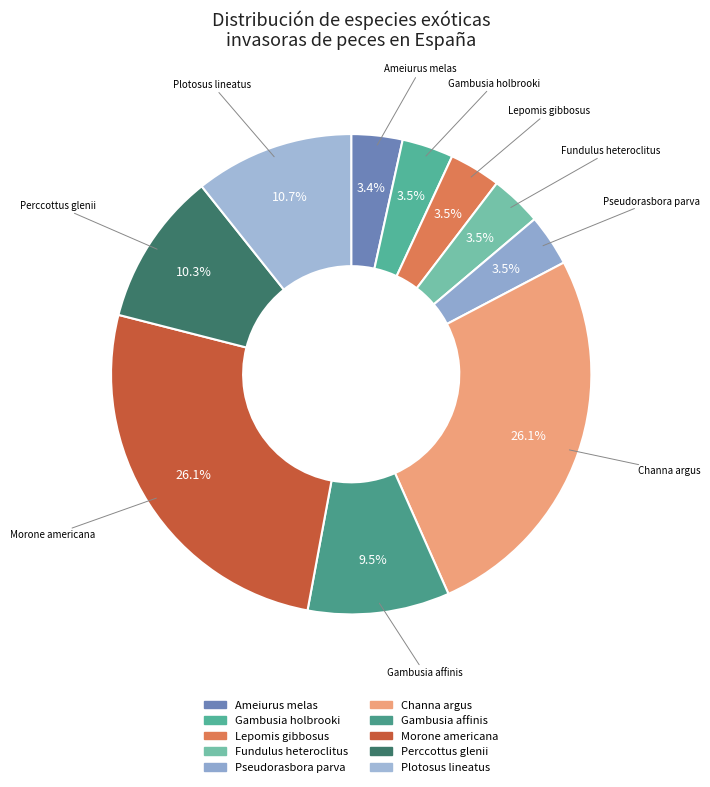

What percentage is the Channa argus slice, to the nearest percent?

26%